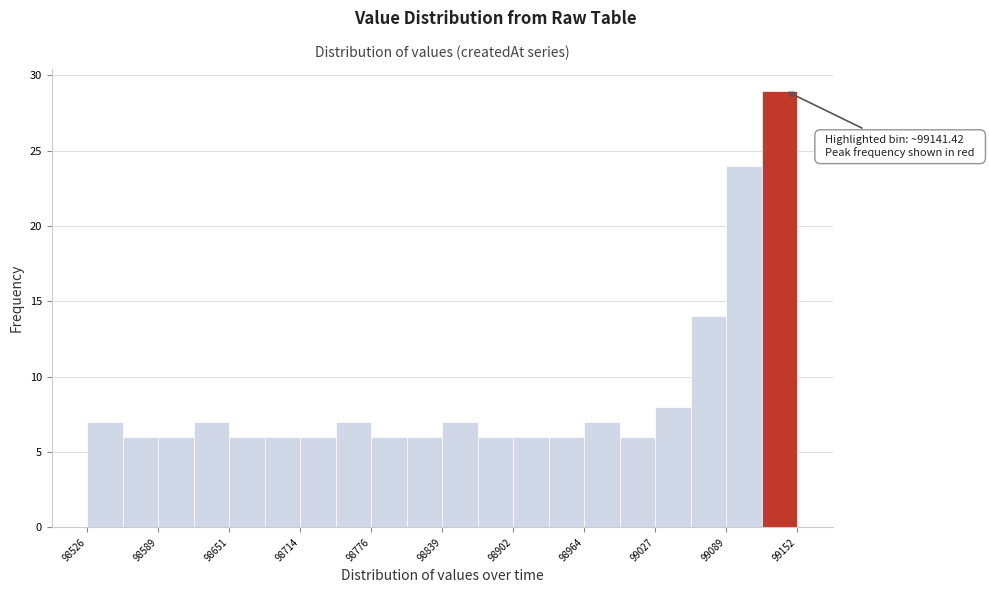

Read against the x-axis, roughly where is the centre of the tallest bar?

99140